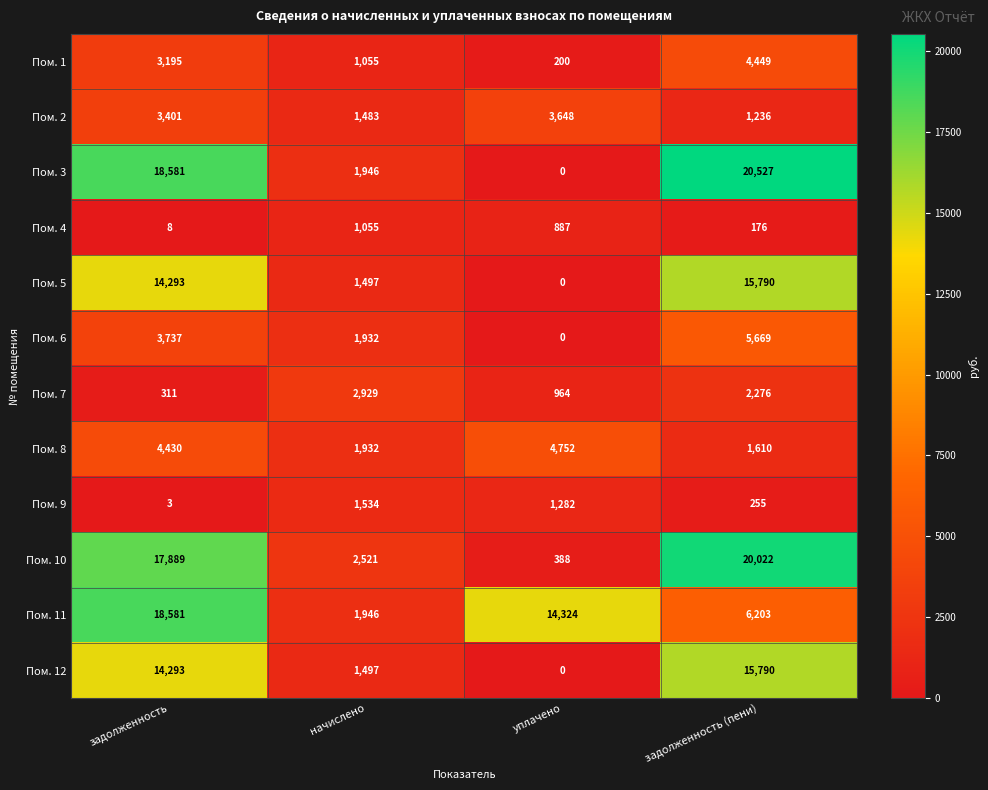

What is the difference between the maximum and second lowest values in the Пом. 2 series?

2165